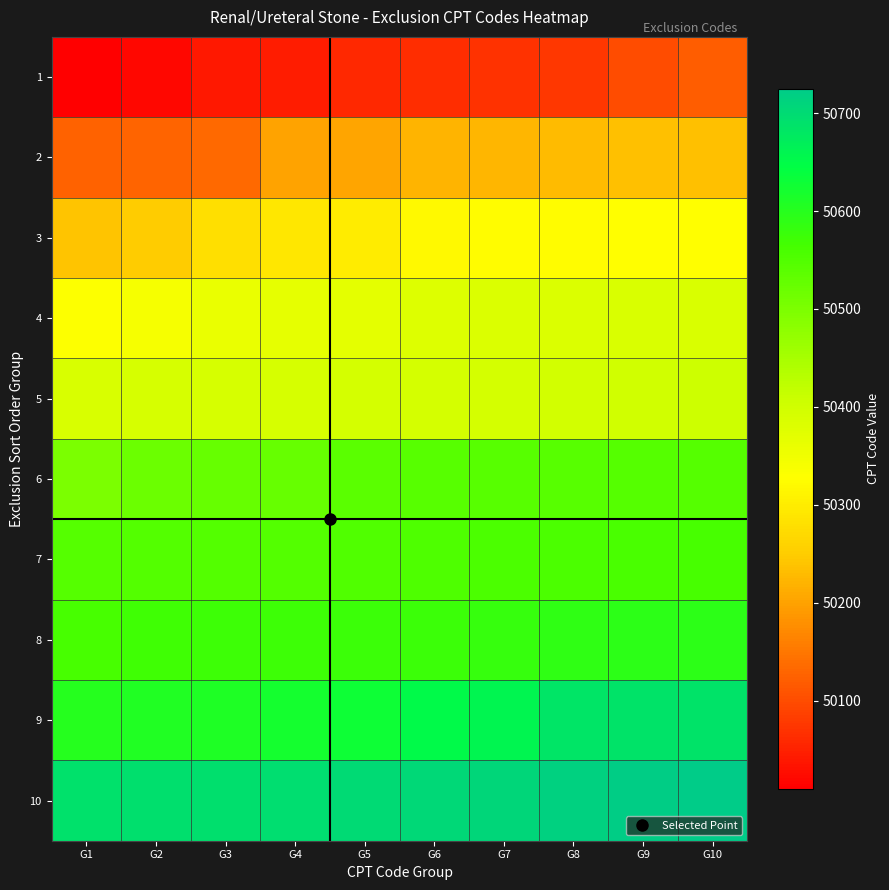

Reading right to left, list all the values displayed in this chart.

1: G10=50120	G9=50100	G8=50075	G7=50070	G6=50065	G5=50060	G4=50045	G3=50040	G2=50020	G1=50010
2: G10=50236	G9=50234	G8=50230	G7=50225	G6=50220	G5=50205	G4=50200	G3=50135	G2=50130	G1=50125
3: G10=50328	G9=50327	G8=50325	G7=50323	G6=50320	G5=50300	G4=50290	G3=50280	G2=50250	G1=50240
4: G10=50387	G9=50386	G8=50384	G7=50382	G6=50380	G5=50370	G4=50365	G3=50360	G2=50340	G1=50329
5: G10=50405	G9=50400	G8=50396	G7=50395	G6=50394	G5=50393	G4=50392	G3=50391	G2=50390	G1=50389
6: G10=50545	G9=50544	G8=50543	G7=50542	G6=50541	G5=50540	G4=50526	G3=50525	G2=50520	G1=50500
7: G10=50561	G9=50560	G8=50557	G7=50555	G6=50553	G5=50551	G4=50549	G3=50548	G2=50547	G1=50546
8: G10=50593	G9=50592	G8=50590	G7=50580	G6=50576	G5=50575	G4=50574	G3=50572	G2=50570	G1=50562
9: G10=50688	G9=50686	G8=50684	G7=50660	G6=50650	G5=50630	G4=50620	G3=50610	G2=50605	G1=50600
10: G10=50725	G9=50722	G8=50715	G7=50706	G6=50705	G5=50700	G4=50695	G3=50694	G2=50693	G1=50690